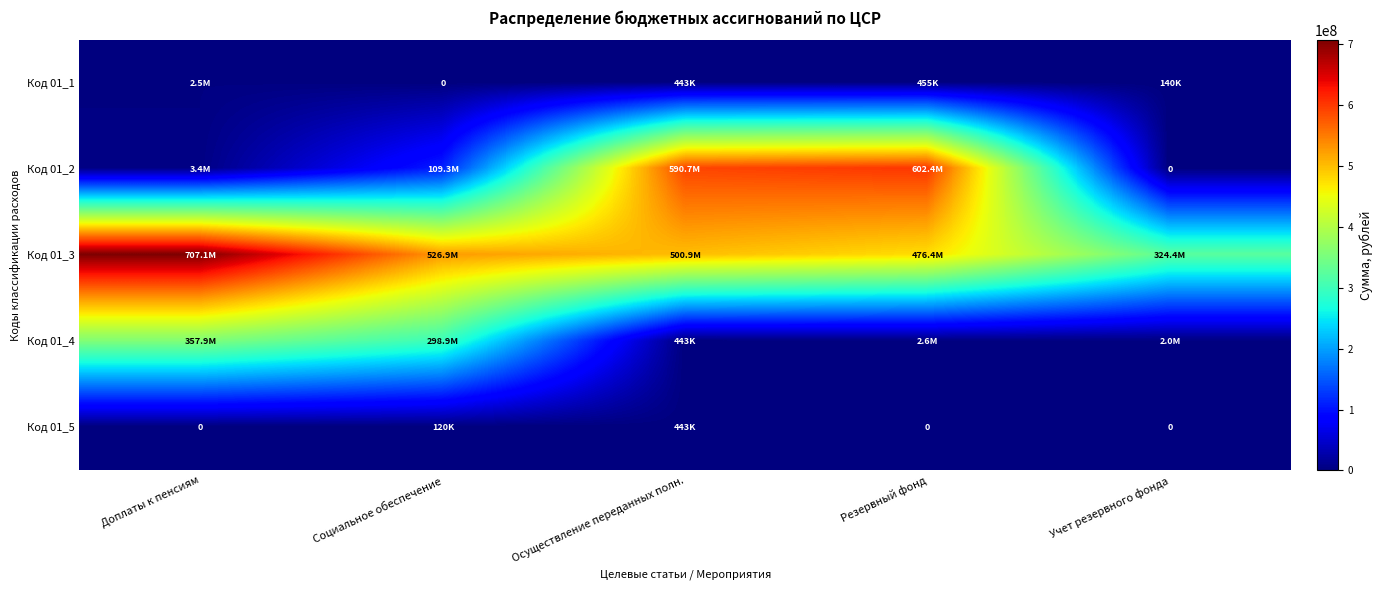

List the series in order of their peak value, lowest first.

Код 01_5, Код 01_1, Код 01_4, Код 01_2, Код 01_3